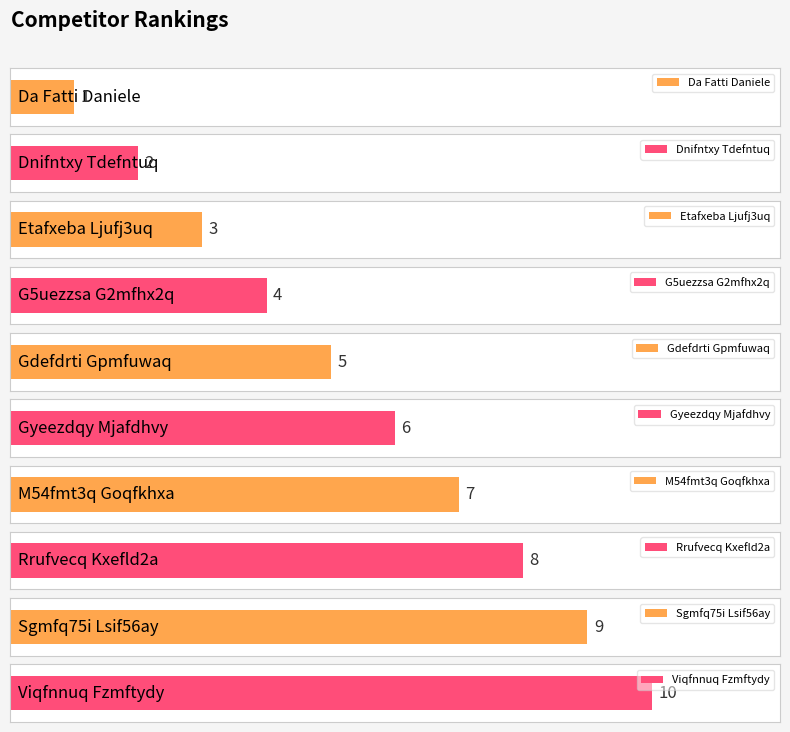

What position from the right is Dnifntxy Tdefntuq?

9